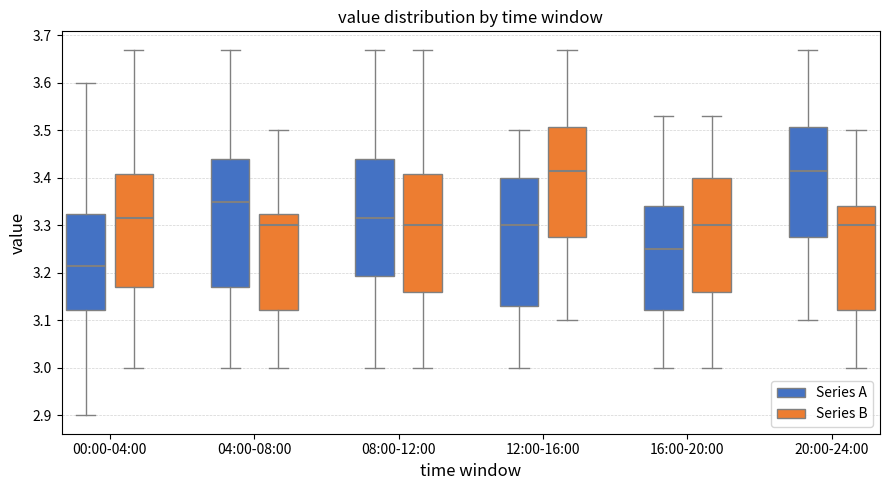

Reading left to right, read every box against the y-axis: the position of its median line, the range the box covers, and the ends of its whiskers. The values are not printed on the chart, so give them approximately, as read against the axis.

00:00-04:00 (Series A): median 3.22, box 3.12 to 3.33, whiskers 2.90 to 3.60
00:00-04:00 (Series B): median 3.32, box 3.17 to 3.41, whiskers 3.00 to 3.67
04:00-08:00 (Series A): median 3.35, box 3.17 to 3.44, whiskers 3.00 to 3.67
04:00-08:00 (Series B): median 3.30, box 3.12 to 3.33, whiskers 3.00 to 3.50
08:00-12:00 (Series A): median 3.32, box 3.19 to 3.44, whiskers 3.00 to 3.67
08:00-12:00 (Series B): median 3.30, box 3.16 to 3.41, whiskers 3.00 to 3.67
12:00-16:00 (Series A): median 3.30, box 3.13 to 3.40, whiskers 3.00 to 3.50
12:00-16:00 (Series B): median 3.42, box 3.28 to 3.51, whiskers 3.10 to 3.67
16:00-20:00 (Series A): median 3.25, box 3.12 to 3.34, whiskers 3.00 to 3.53
16:00-20:00 (Series B): median 3.30, box 3.16 to 3.40, whiskers 3.00 to 3.53
20:00-24:00 (Series A): median 3.42, box 3.28 to 3.51, whiskers 3.10 to 3.67
20:00-24:00 (Series B): median 3.30, box 3.12 to 3.34, whiskers 3.00 to 3.50